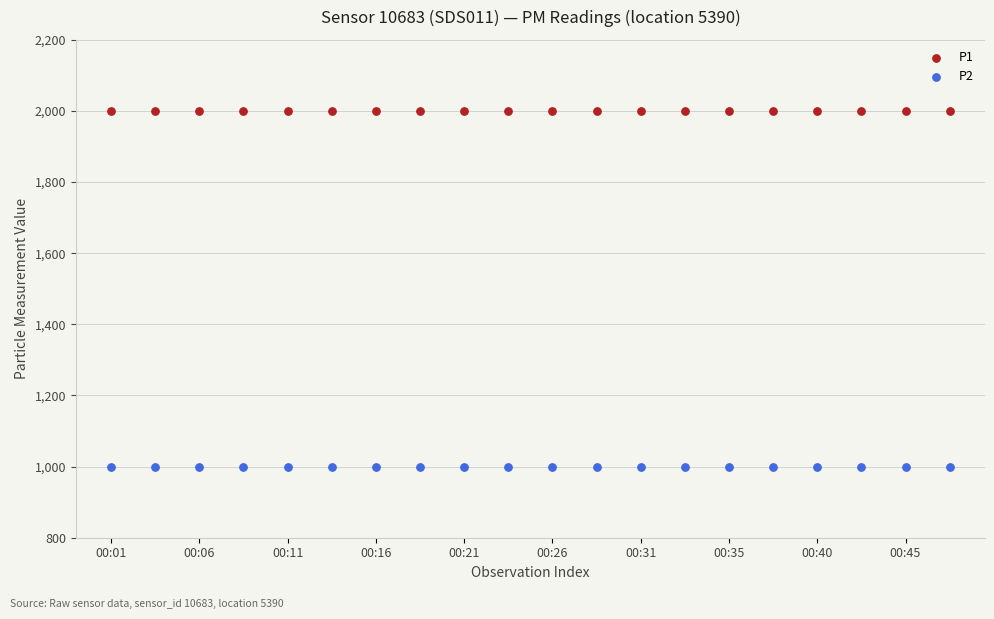

Which series contains the lowest Y value?

P2